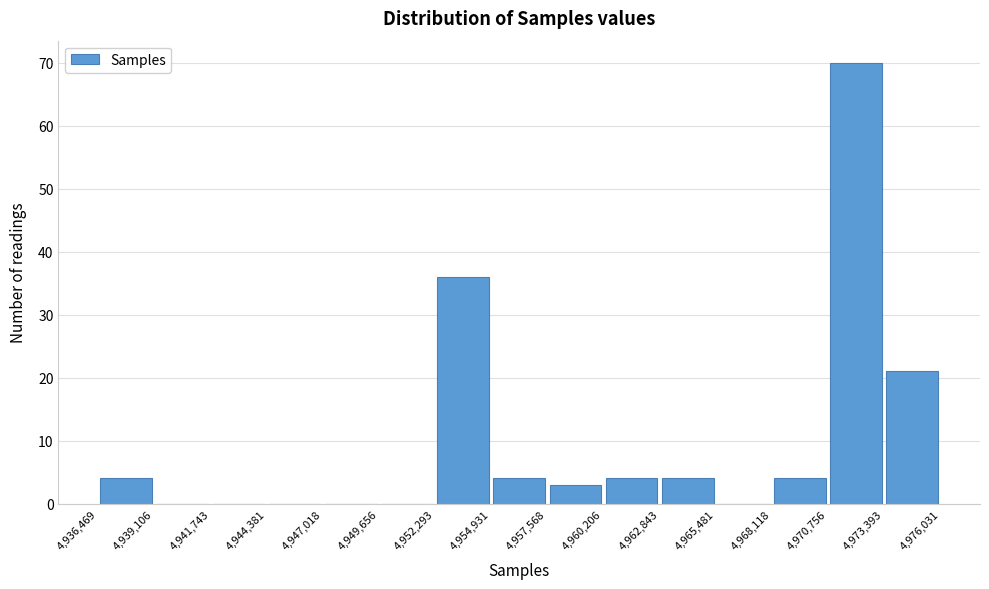

Over which range of the x-axis is the bar tallest?

4,970,756 to 4,973,393